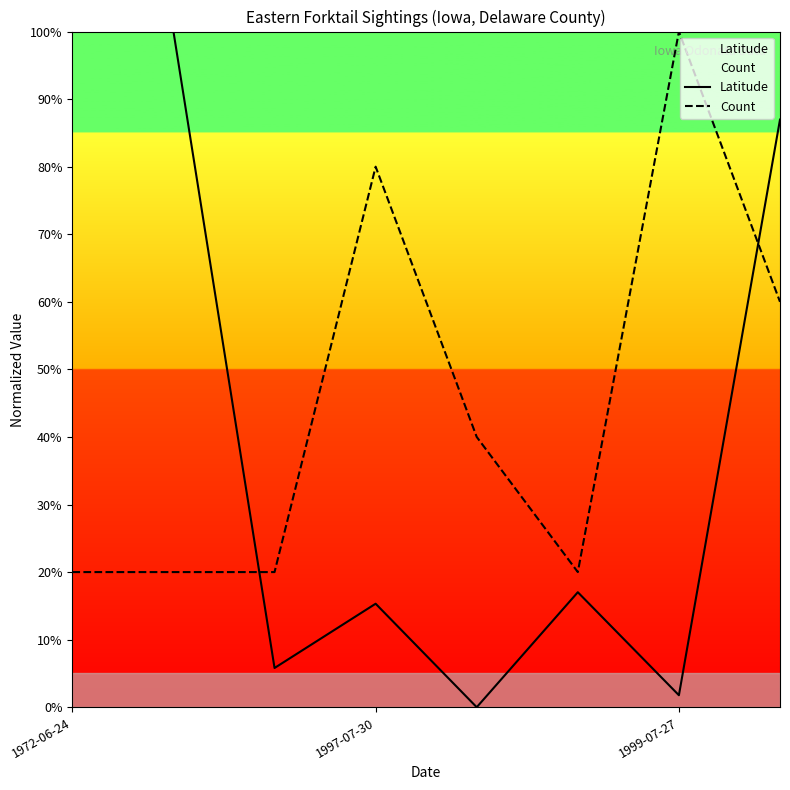

How many interior local valleys does the Count series have?

1